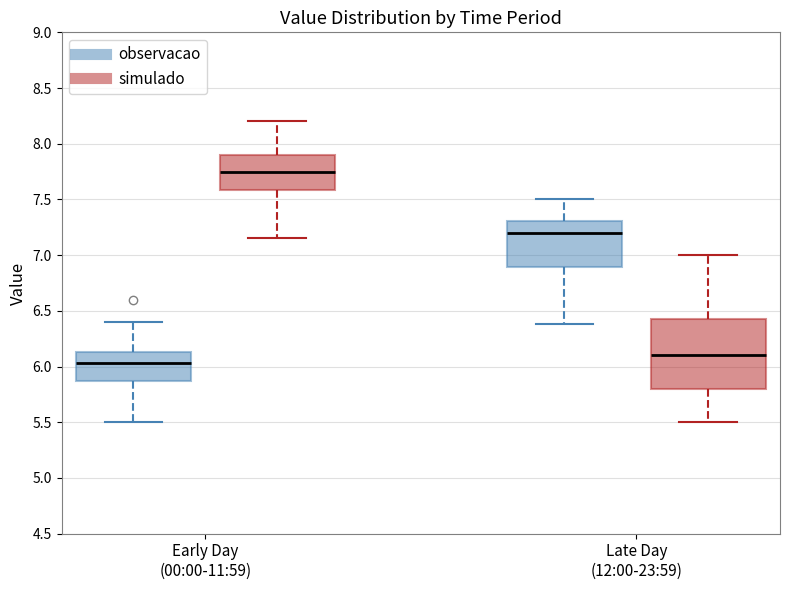

Reading left to right, transcribe this box plot: for each box, give where its median line is, the range the box spans, and where its two whiskers end, as read against the y-axis. The values are not printed on the chart, so give them approximately, as read against the axis.

Early Day (00:00-11:59) (observacao): median 6.05, box 5.85 to 6.15, whiskers 5.50 to 6.40
Early Day (00:00-11:59) (simulado): median 7.75, box 7.60 to 7.90, whiskers 7.15 to 8.20
Late Day (12:00-23:59) (observacao): median 7.20, box 6.90 to 7.30, whiskers 6.40 to 7.50
Late Day (12:00-23:59) (simulado): median 6.10, box 5.80 to 6.45, whiskers 5.50 to 7.00